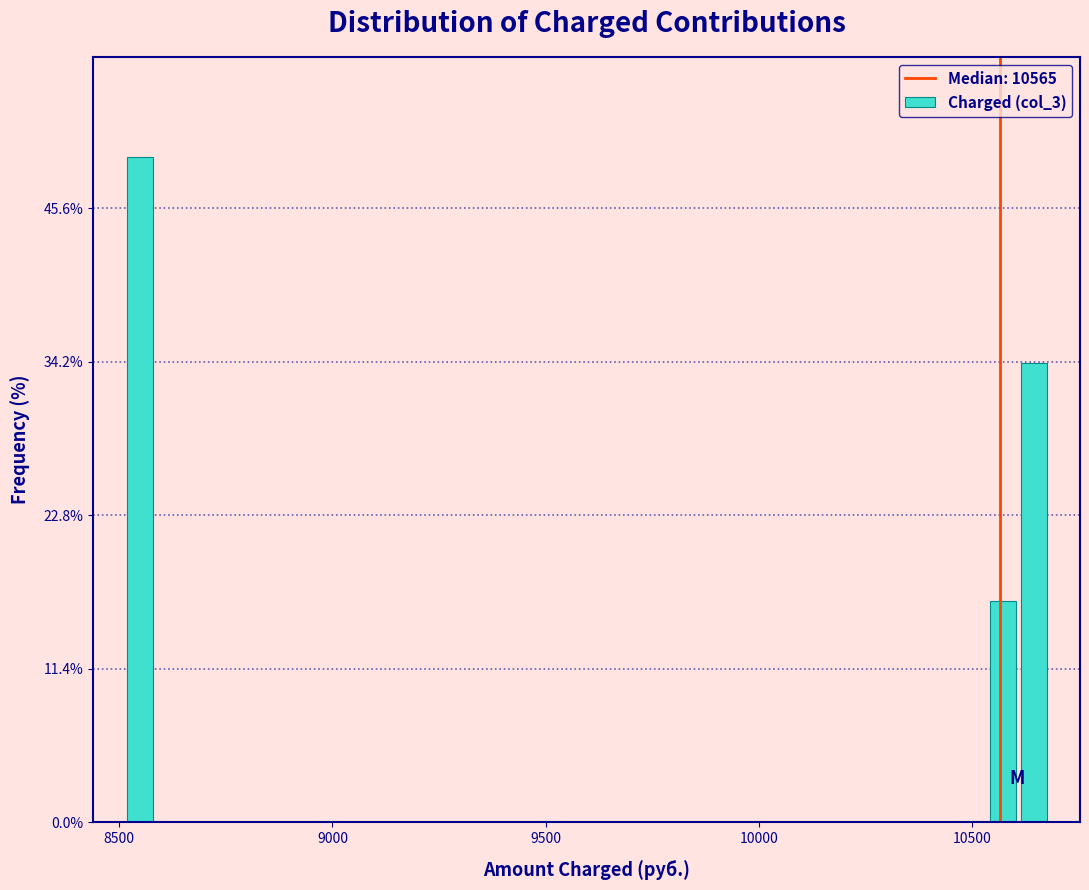

Read against the x-axis, roughly where is the centre of the tallest bar?

8550